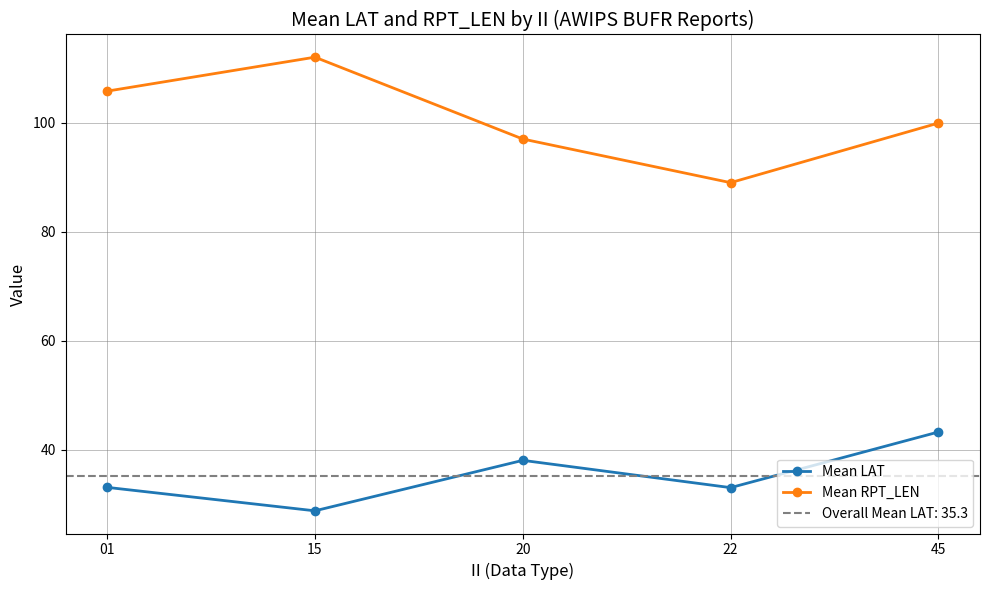

How many distinct data groups are displayed?

2